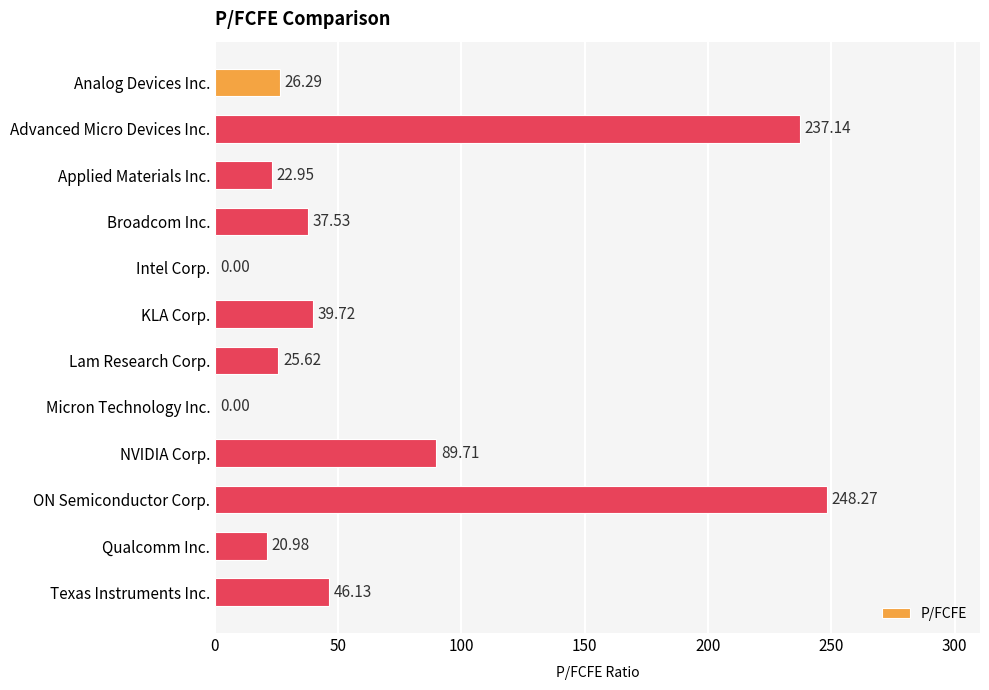

What is the sum of all values?

794.3